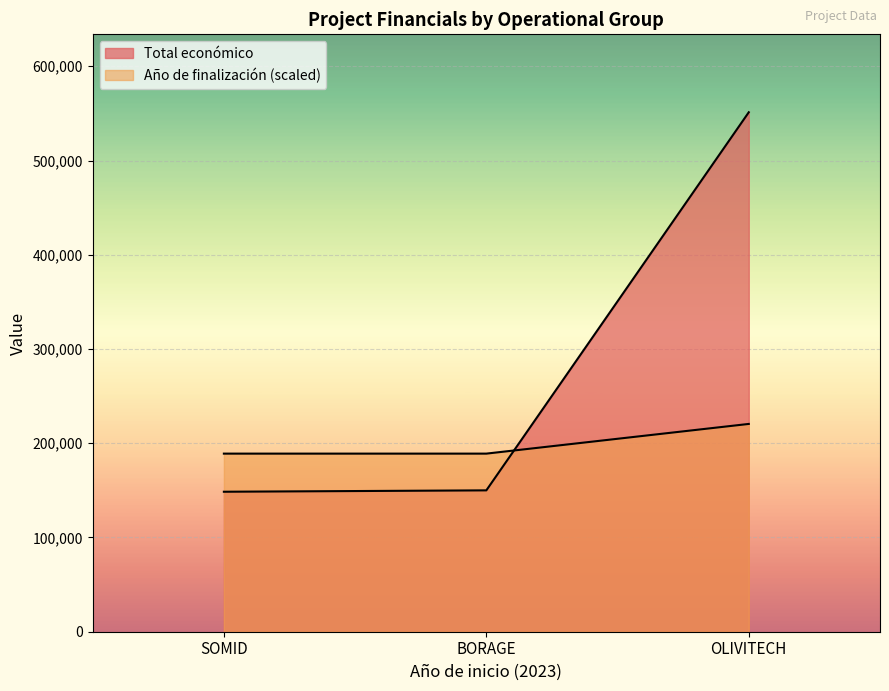

Does the chart display data point markers on the line(s)?

No